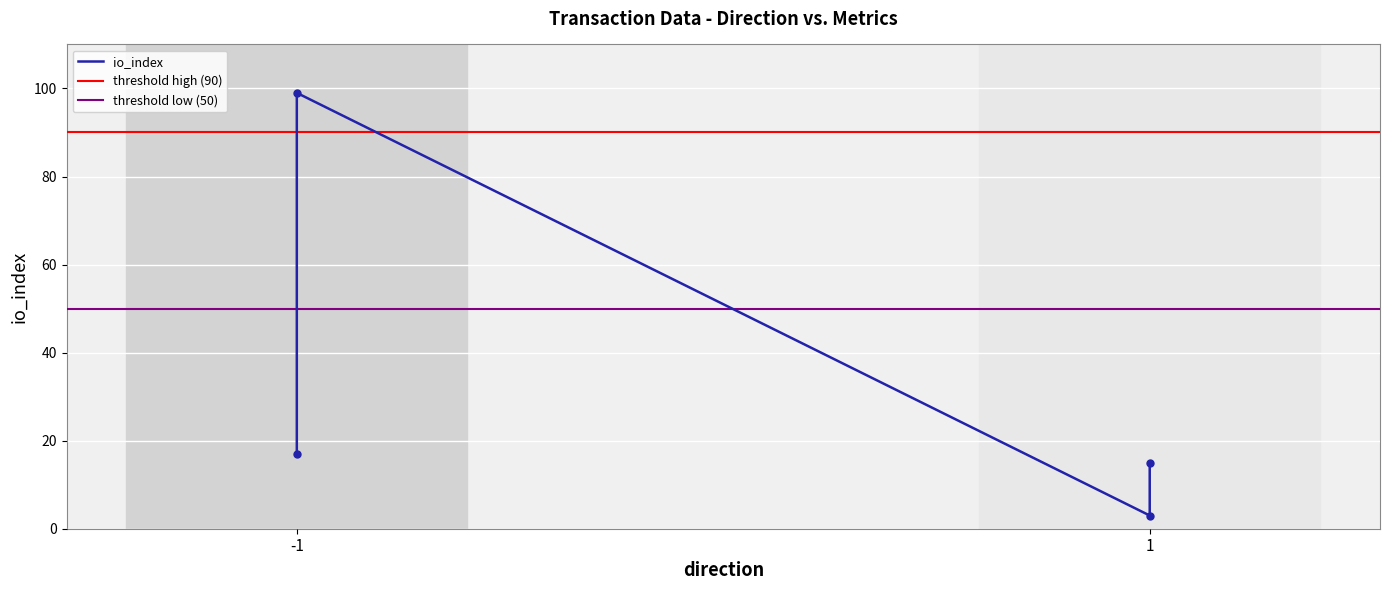

What is the value of the 3rd point from the left?

3